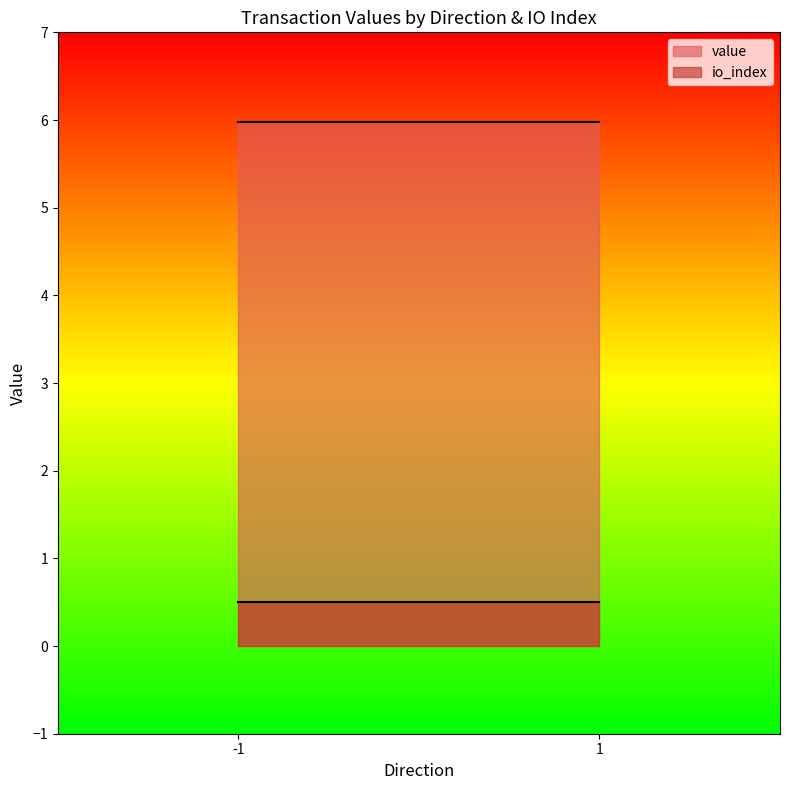

What is the average value of the value series?

6.0